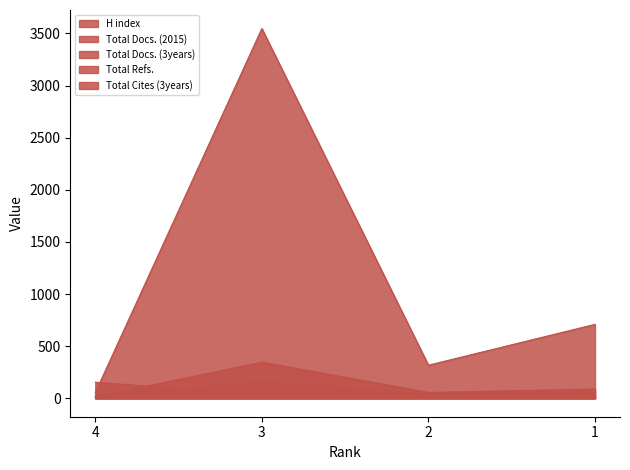

Where does the H index series first go above 32?

4